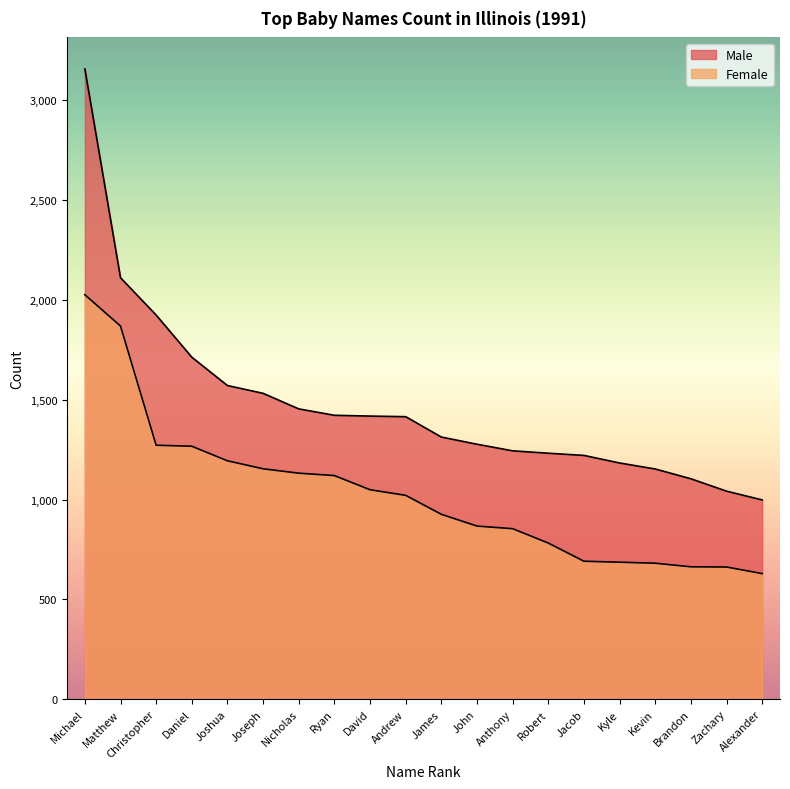

What is the label of the 3rd point from the left?

Christopher